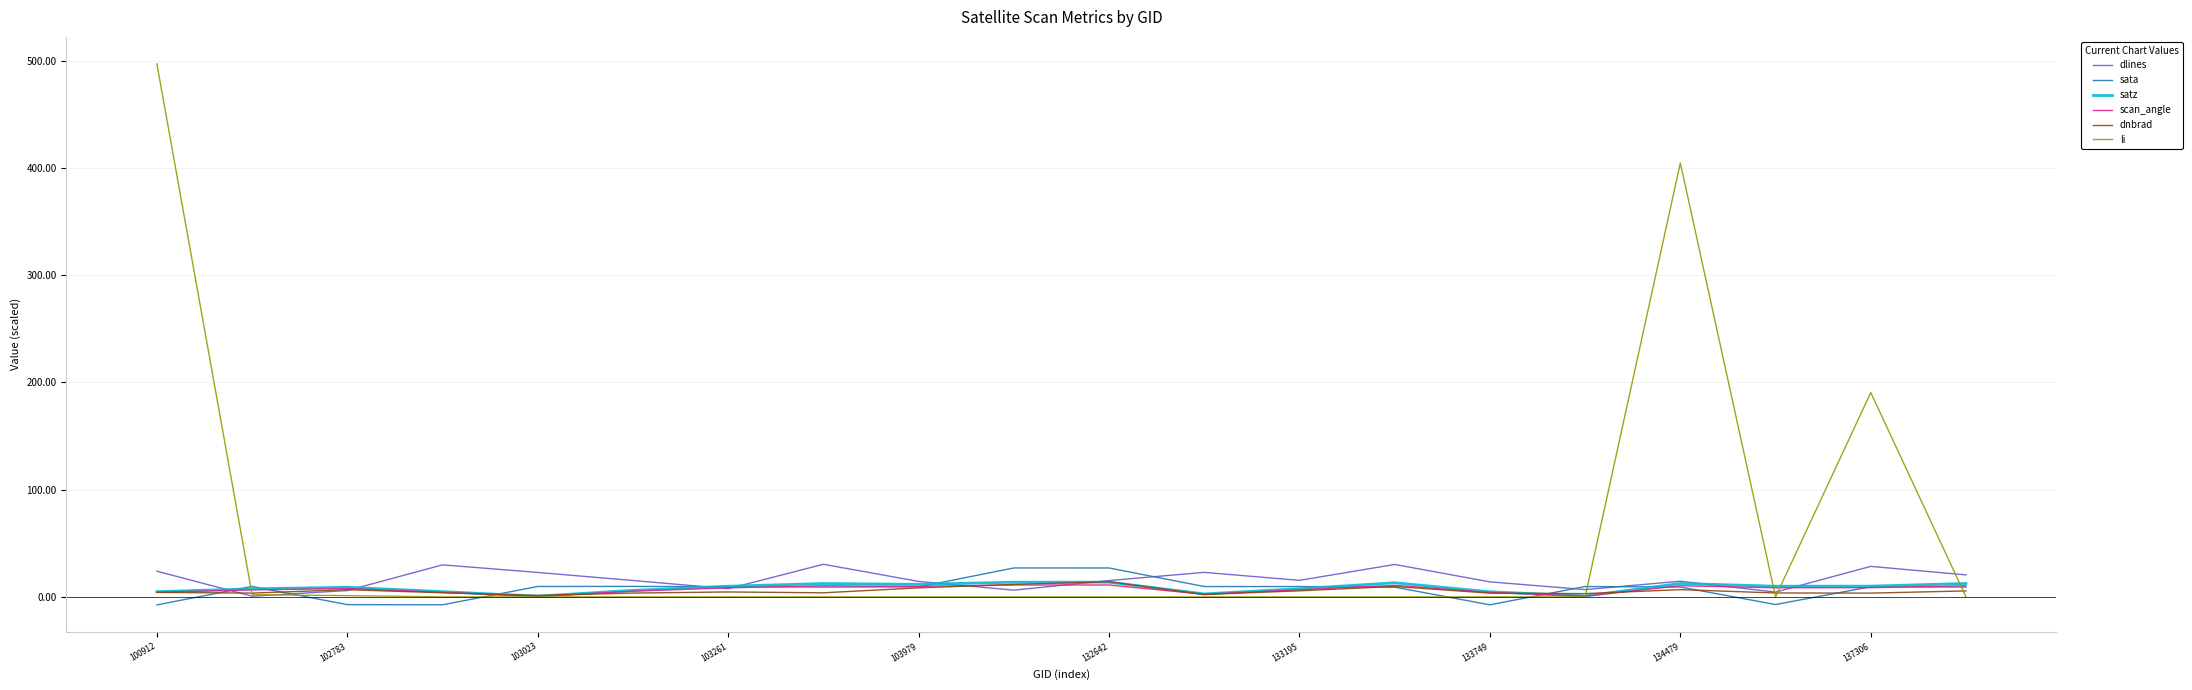

Which series has the largest total across all categories?

li